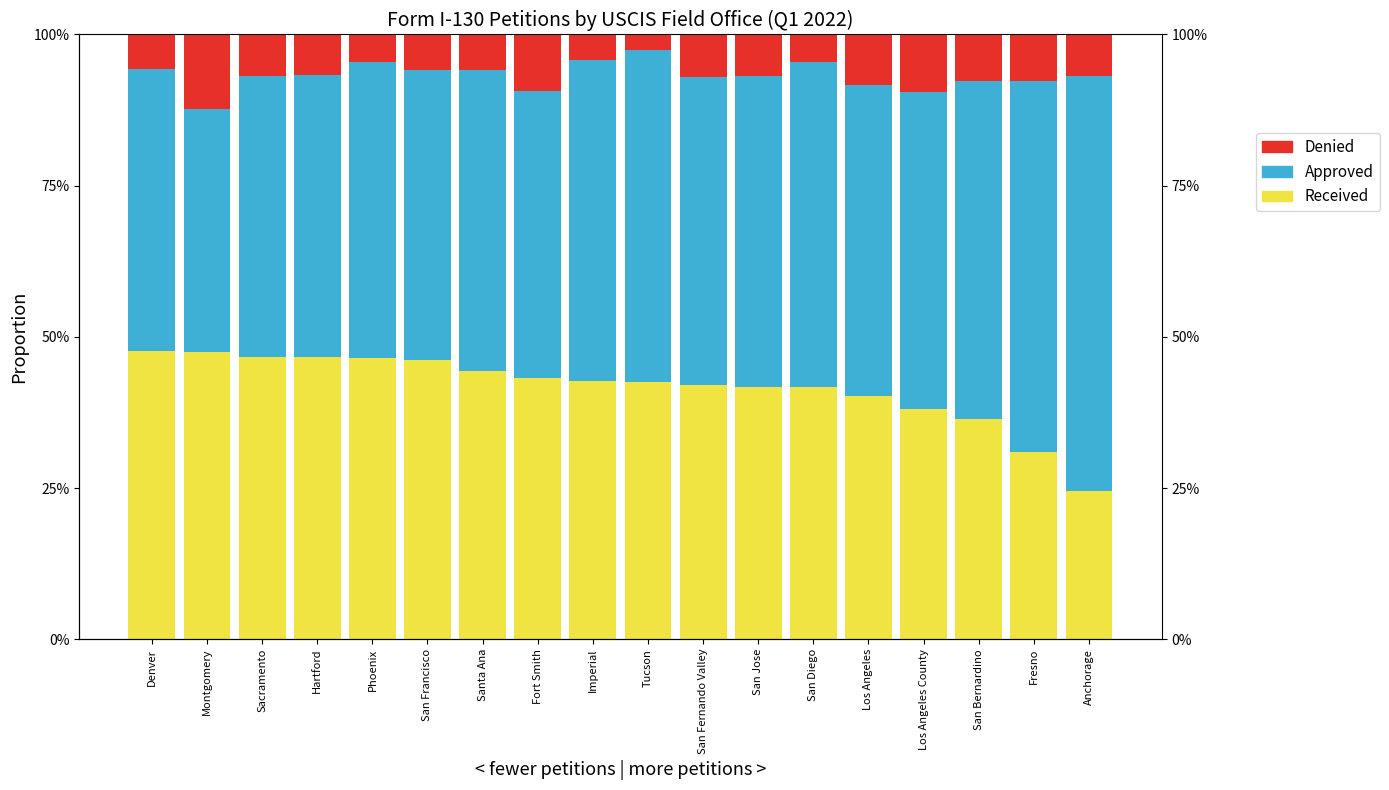

Count the Approved values in the range 0 to 1.

18